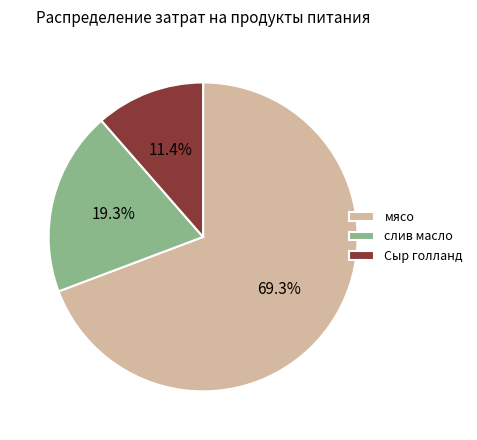

What is the smallest slice in the pie chart?

Сыр голланд